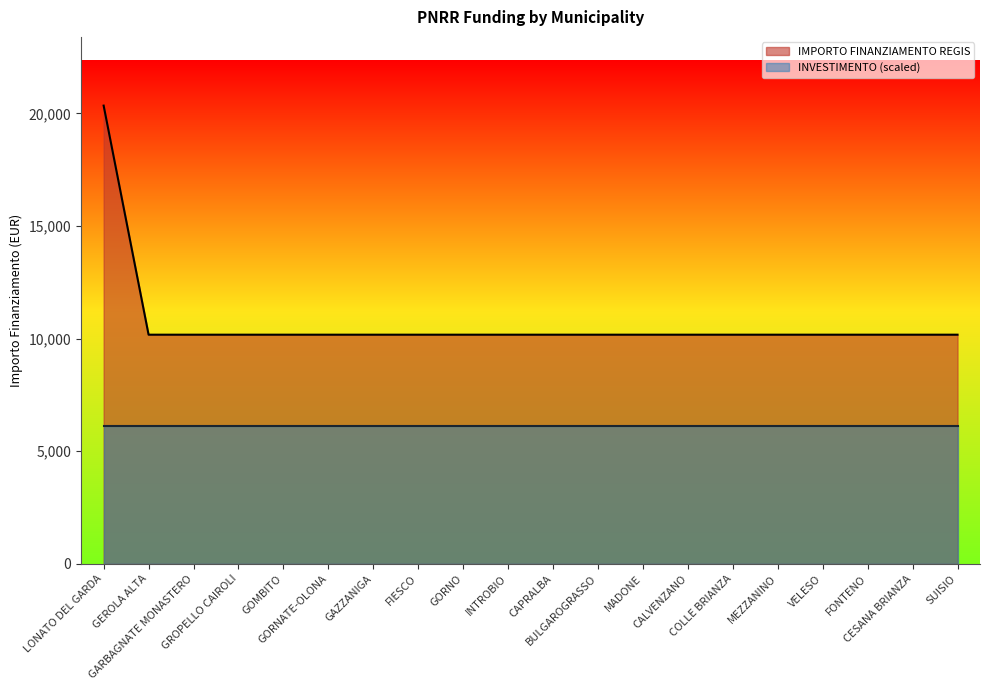

List the labels in order of value, smallest first.

GEROLA ALTA, GARBAGNATE MONASTERO, GROPELLO CAIROLI, GOMBITO, GORNATE-OLONA, GAZZANIGA, FIESCO, GORNO, INTROBIO, CAPRALBA, BULGAROGRASSO, MADONE, CALVENZANO, COLLE BRIANZA, MEZZANINO, VELESO, FONTENO, CESANA BRIANZA, SUISIO, LONATO DEL GARDA